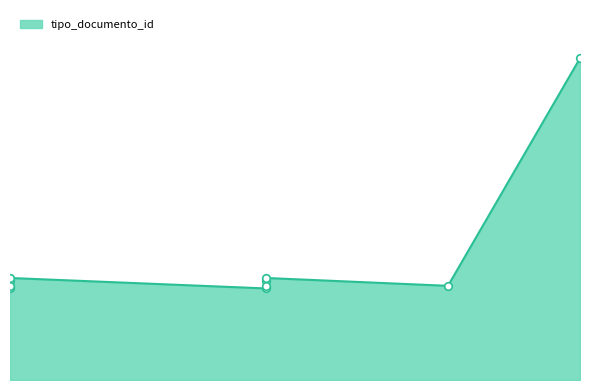

What is the ratio of the value at 2013-04-15 10:19:26 to the value at 2013-04-15 10:19:26?

1.0